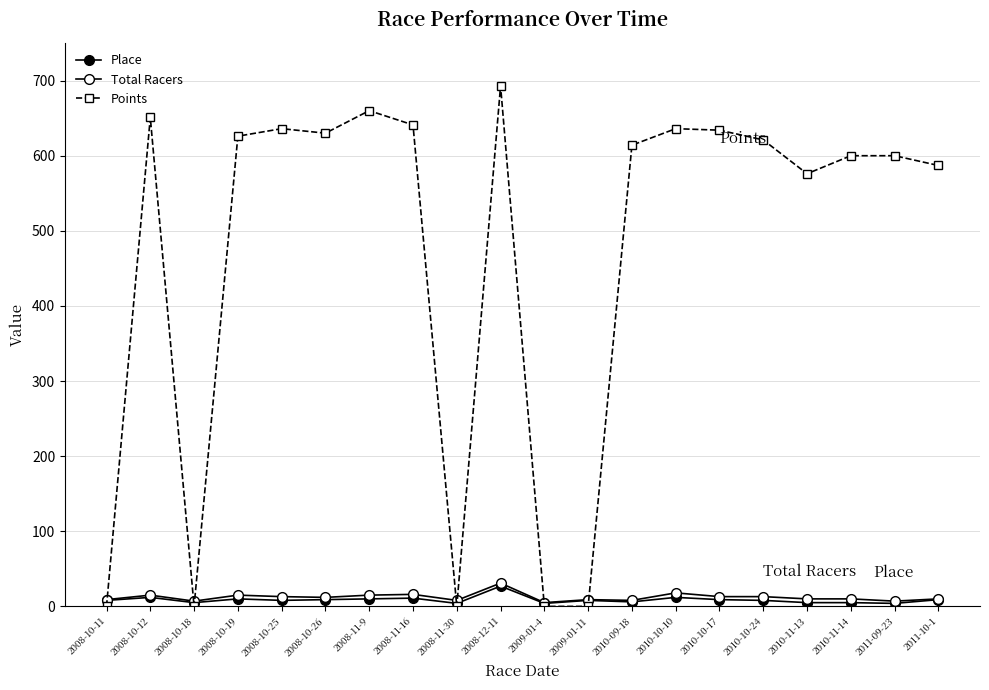

Where does the Total Racers series first go above 12?

2008-10-12